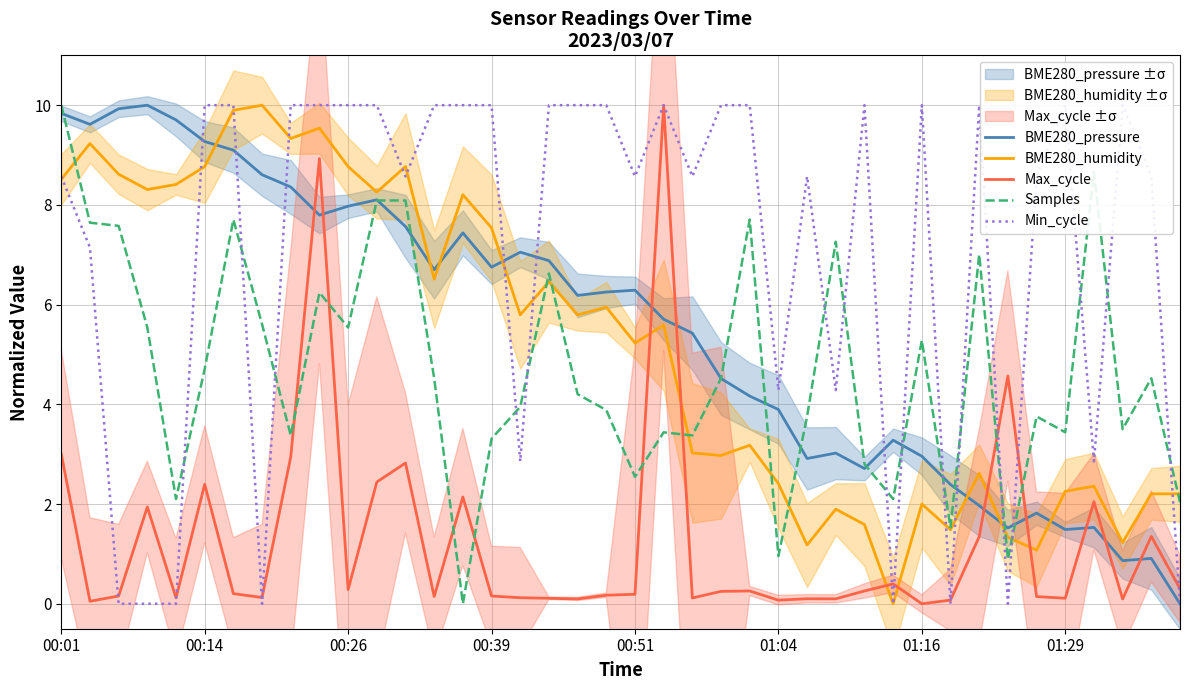

Which series ends up on top after the final intersection of BME280_humidity and Samples?

BME280_humidity